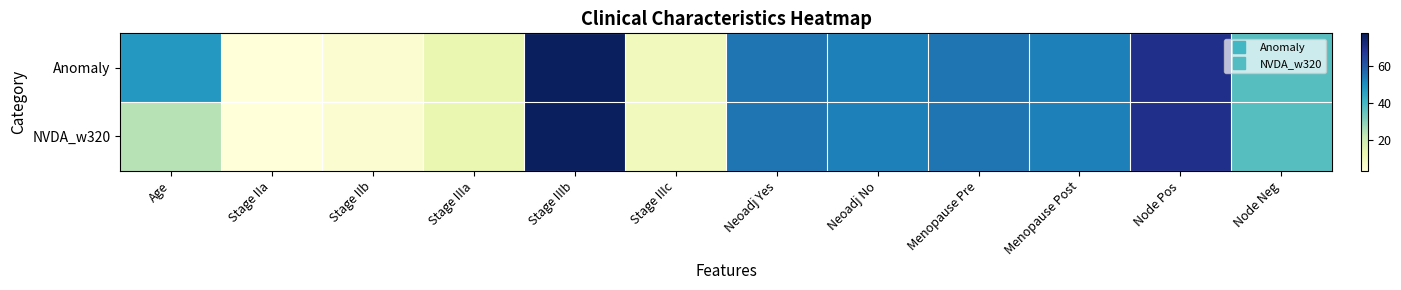

What is the spread (max minus min) of values at Age?

24